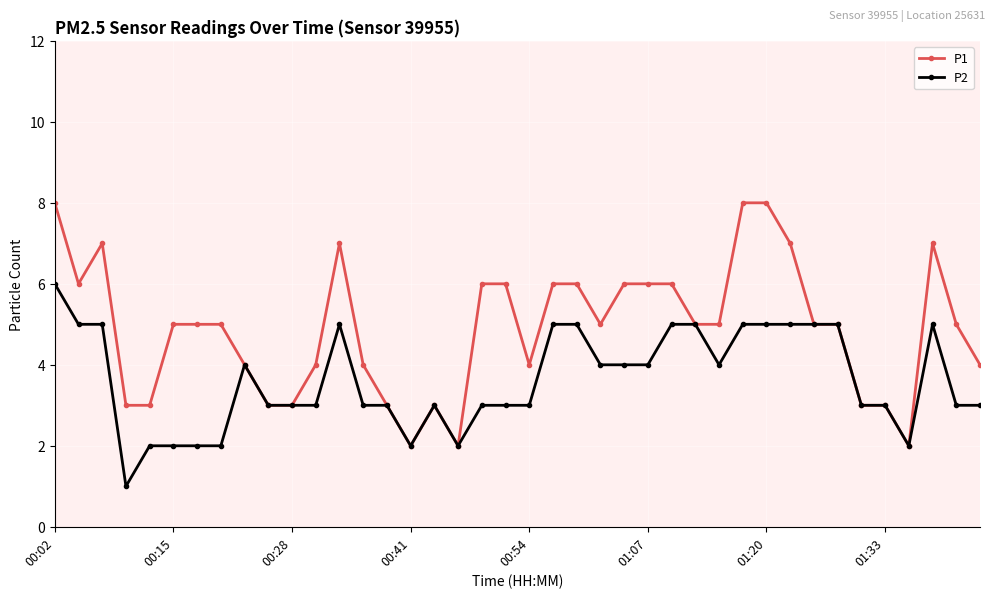

What is the lowest value of the P1 series?

2